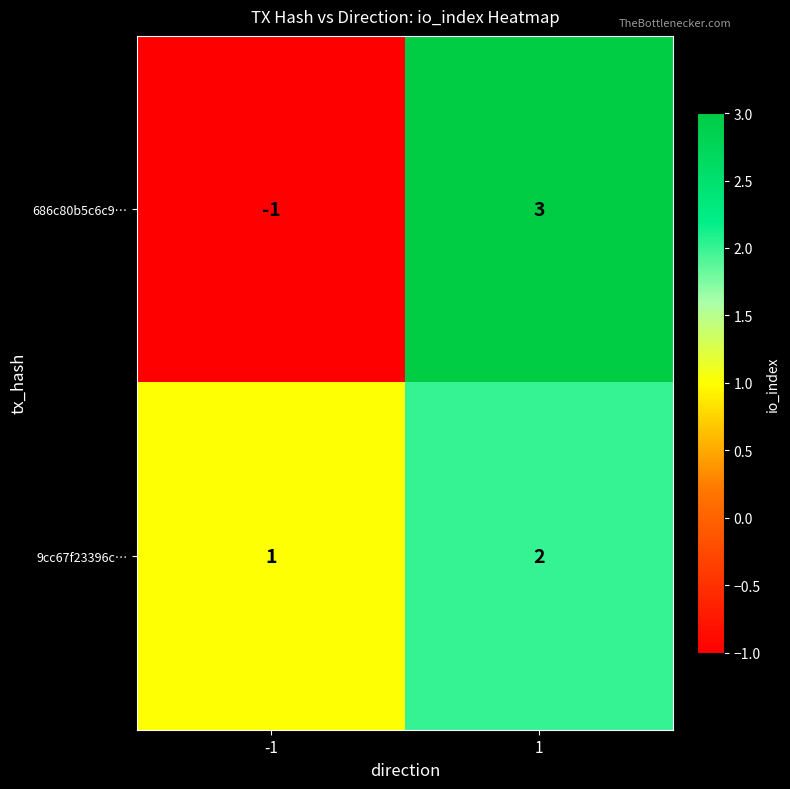

What is the maximum value shown in the chart?

3